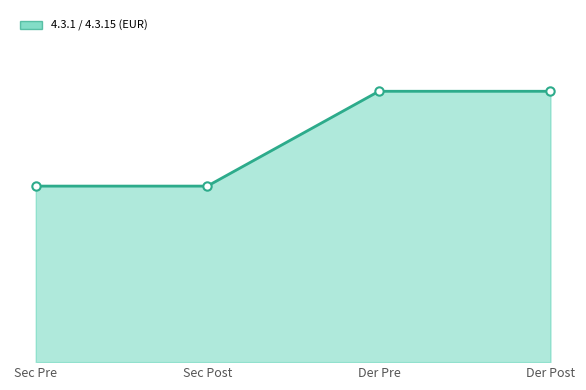

Is this an area chart (filled region under the line)?

Yes